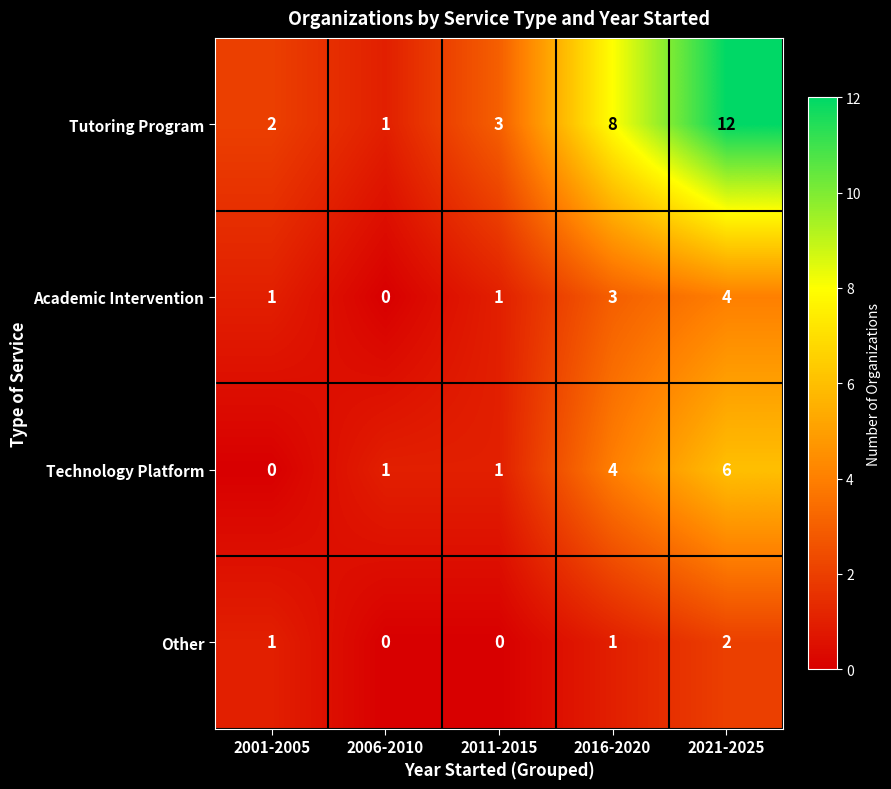

Is it true that Tutoring Program equals 4 at 2021-2025?

False